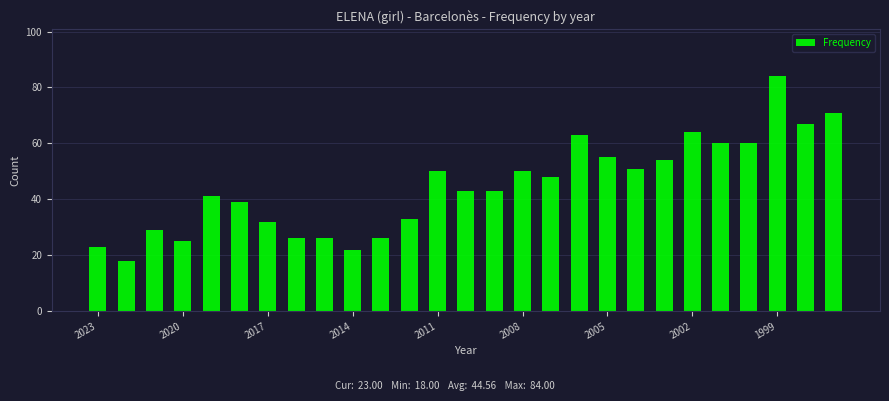

Does the chart contain stacked bars?

No